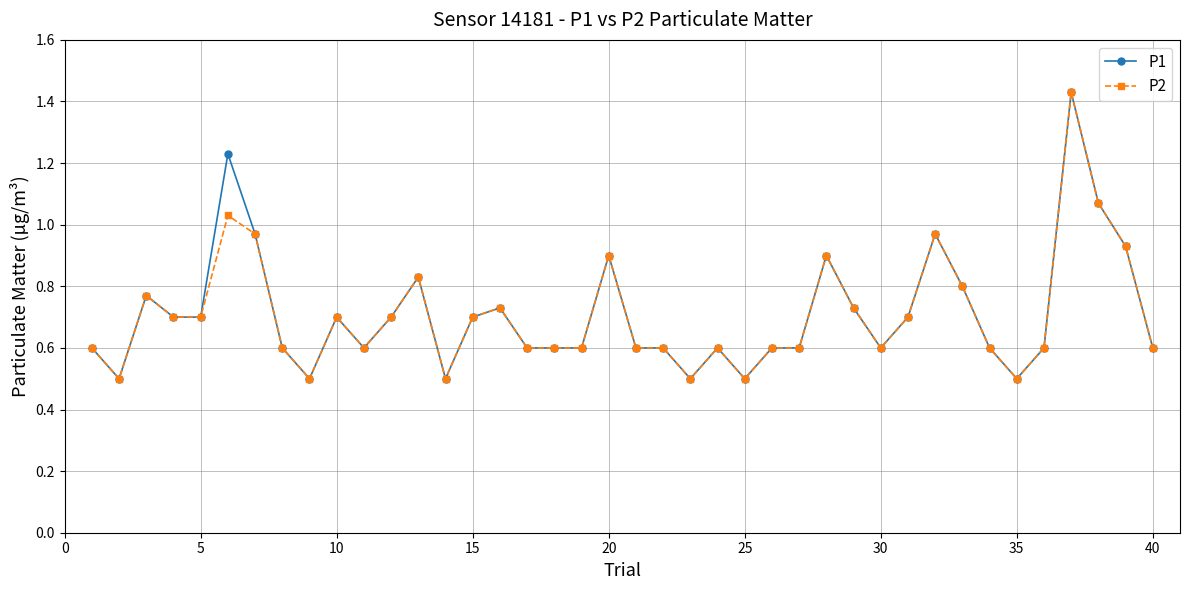

What is the smallest value displayed?

0.5